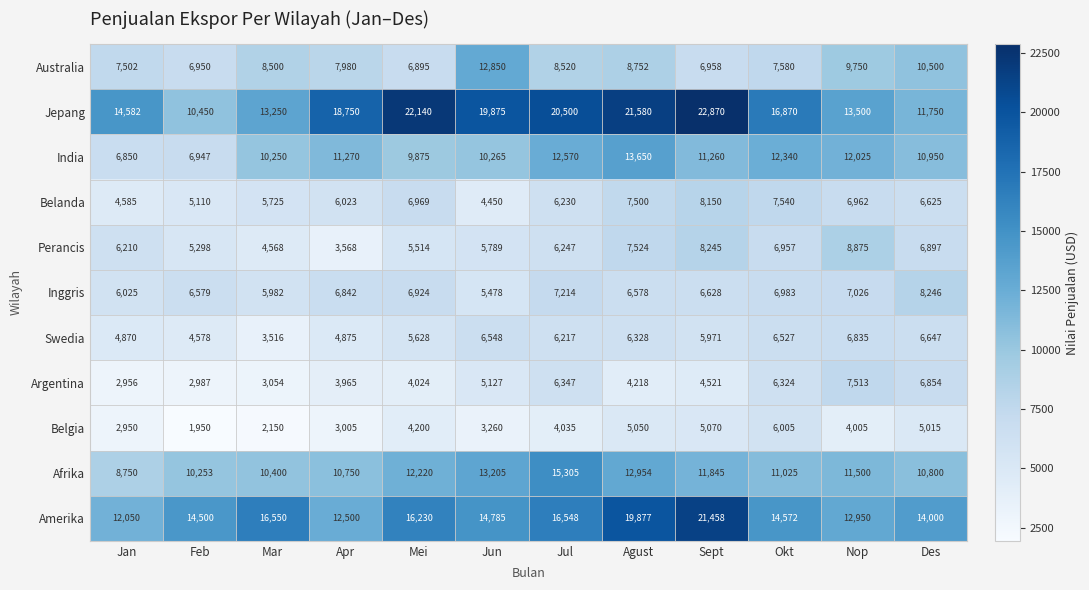

What is the greatest value displayed?

22870